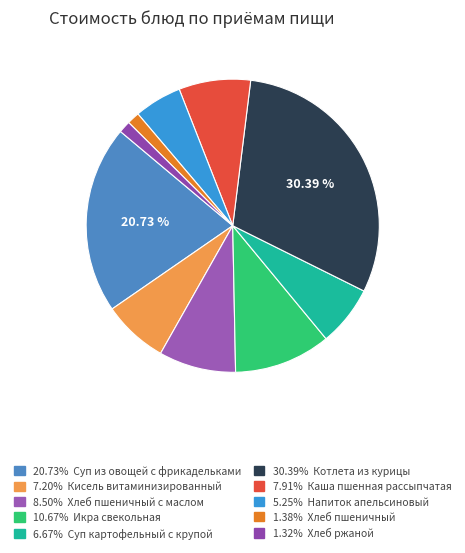

How many slices are in this pie chart?

10